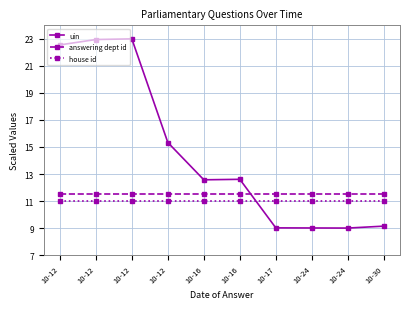

What is the sum of all uin values?

145.2